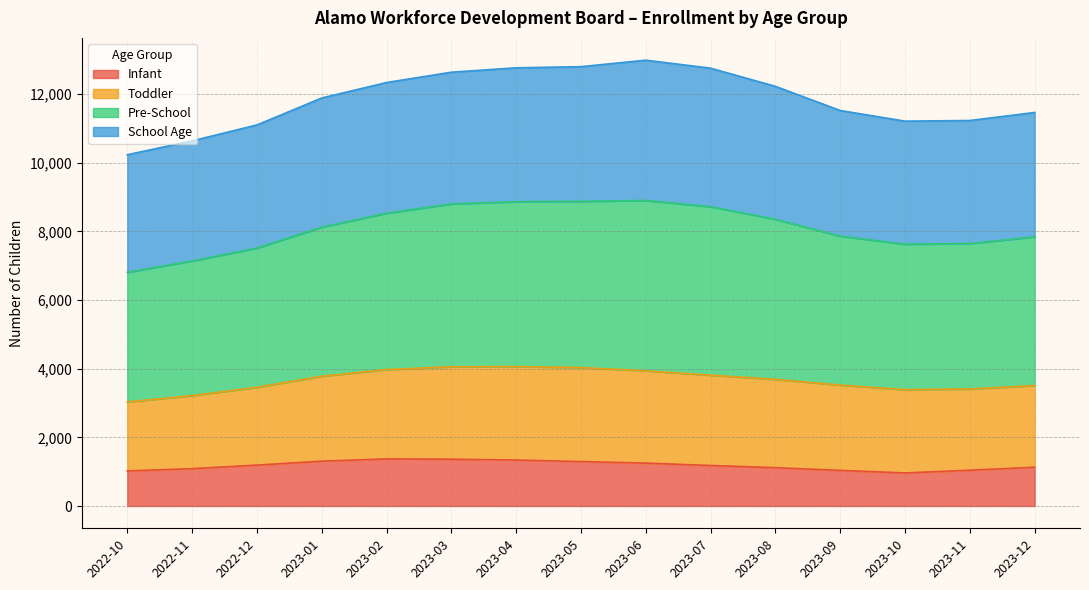

What is the maximum value for Infant?

1372